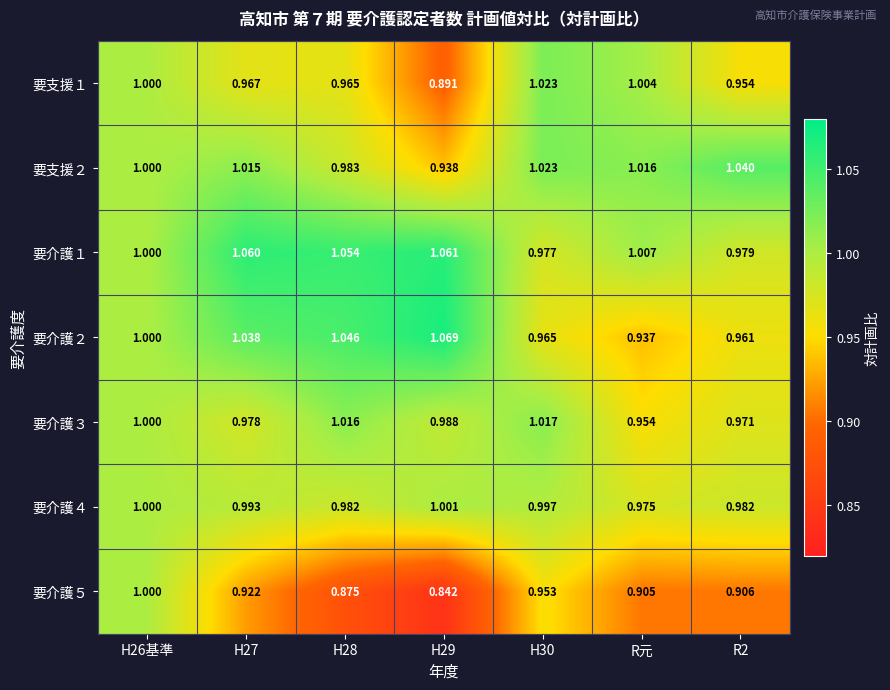

Is the value of 要介護１ at R元 greater than the value of 要介護３ at H27?

Yes